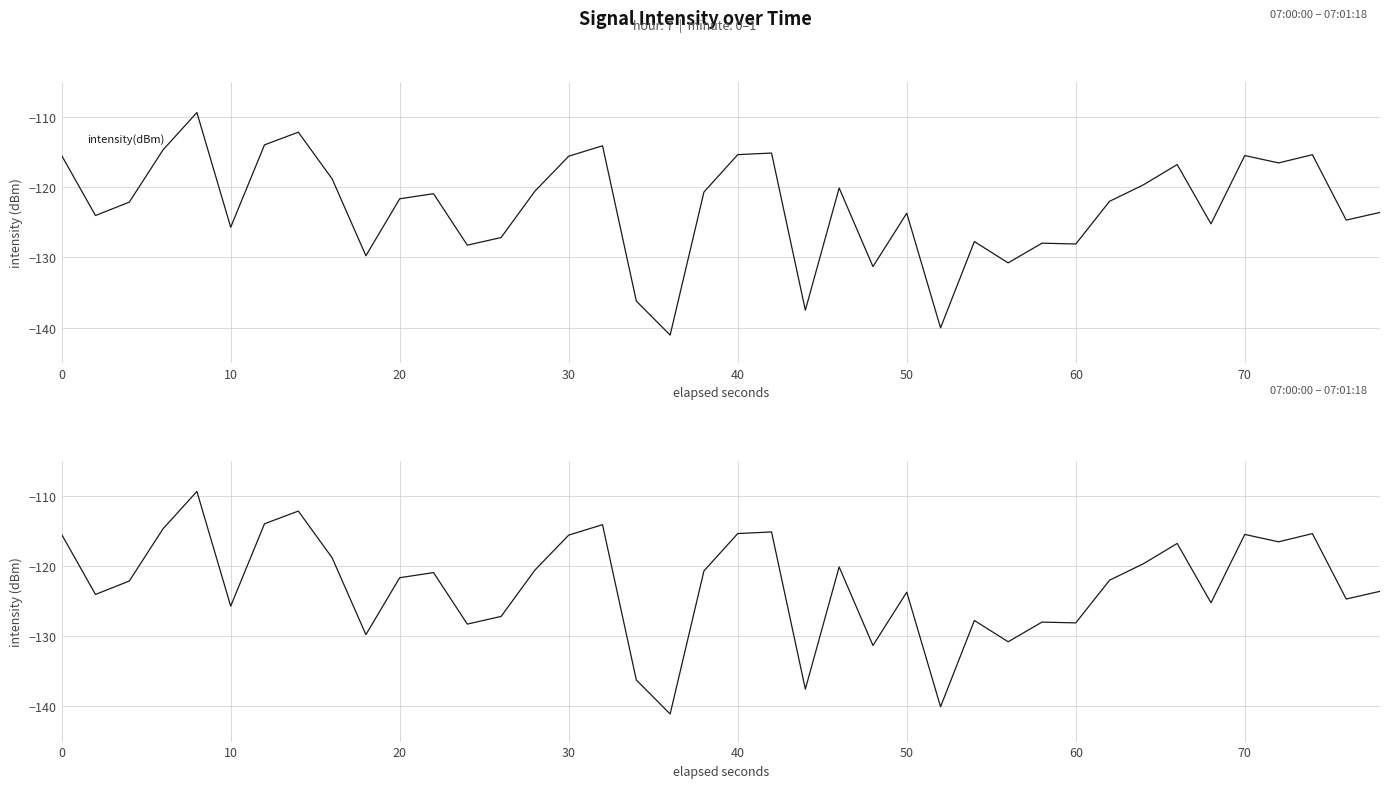

True or false: there are more than 0 points higher than both neighbors.

True